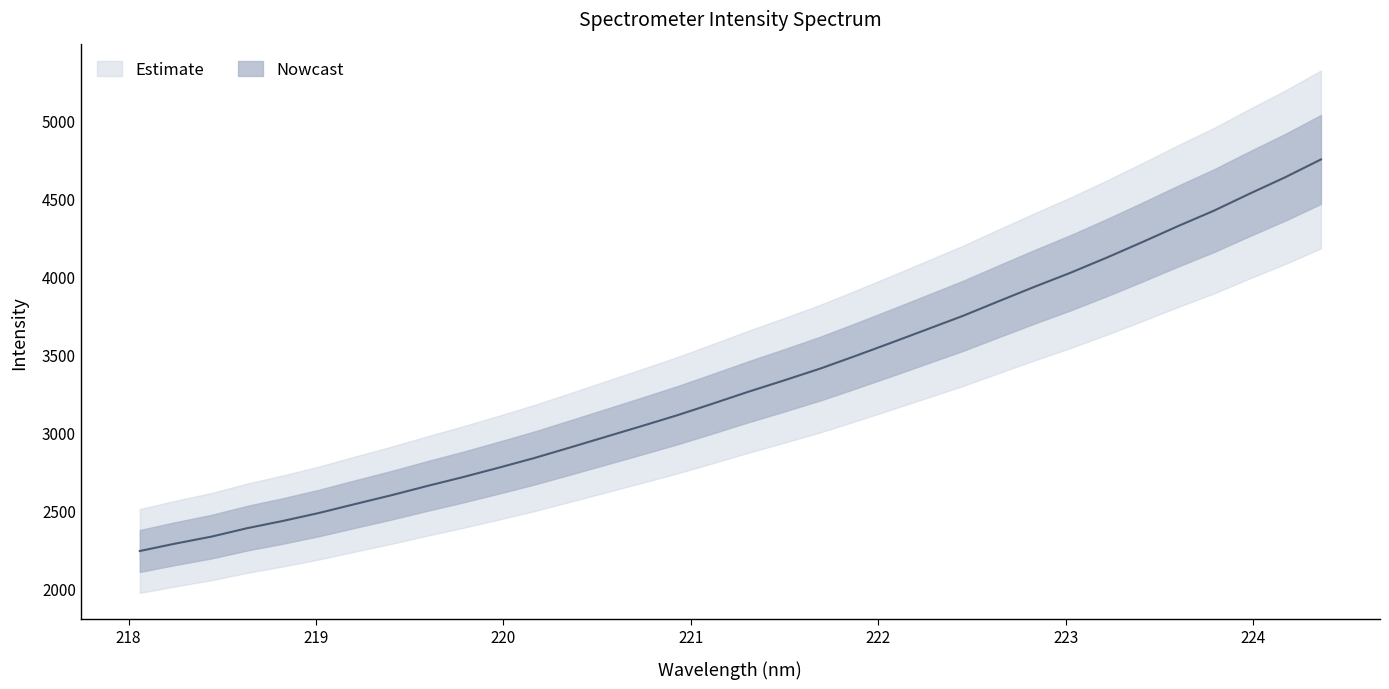

How many lines are shown in the chart?

1